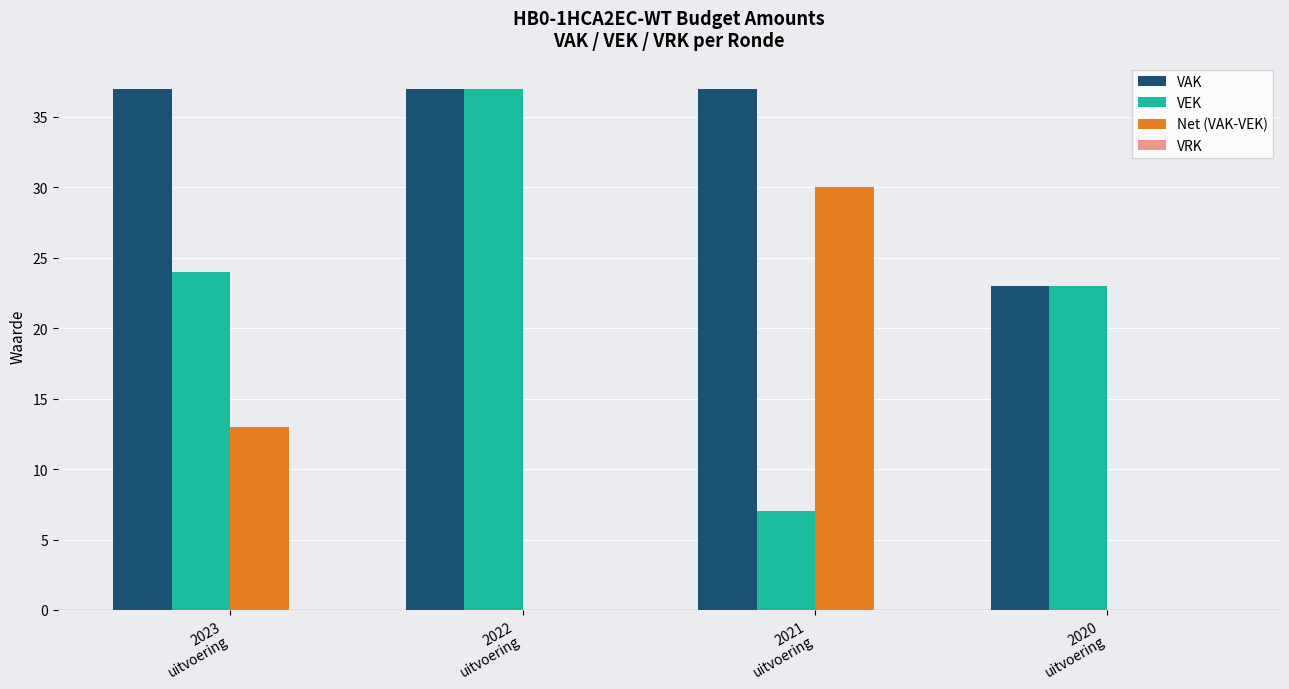

Does the chart contain stacked bars?

No